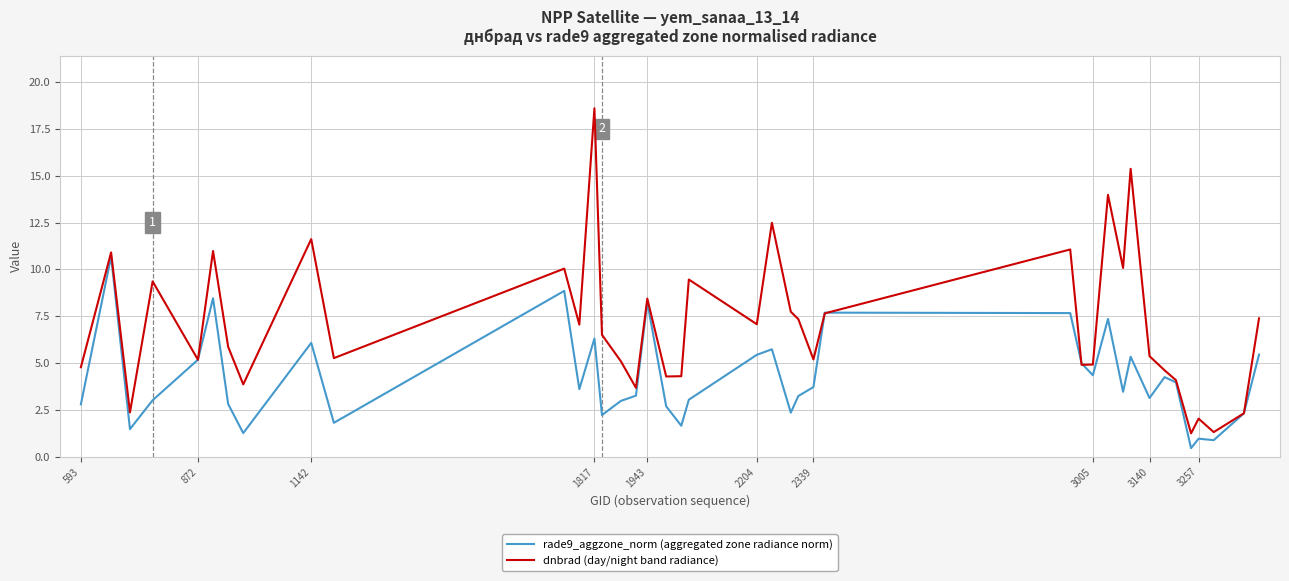

Rank the series by their maximum value, from lowest to highest.

rade9_aggzone_norm (aggregated zone radiance norm), dnbrad (day/night band radiance)